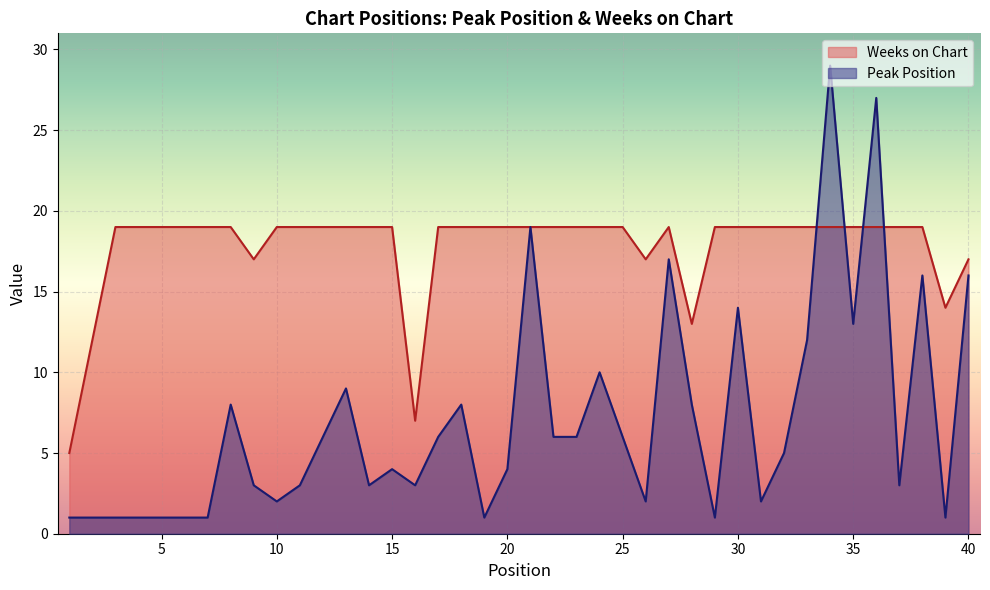

What is the smallest value displayed?

1